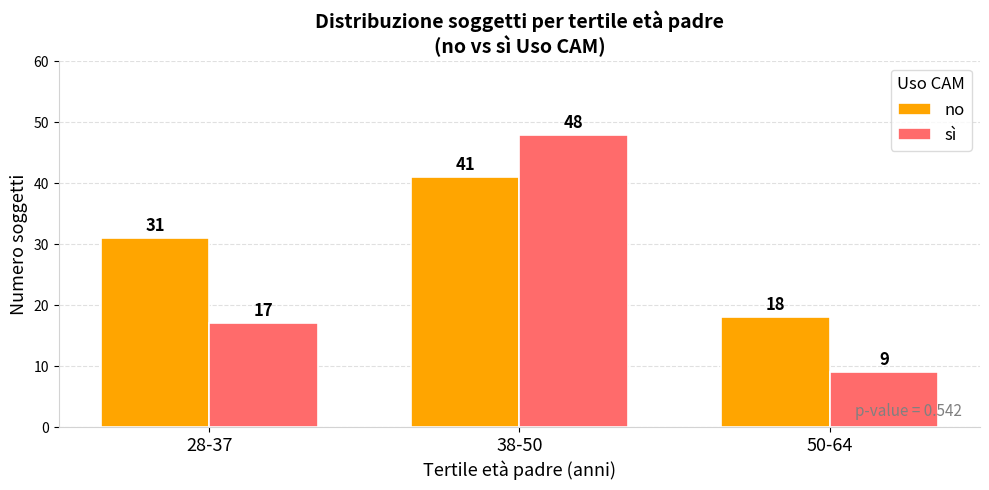

At which category is the sum across all series the highest?

38-50